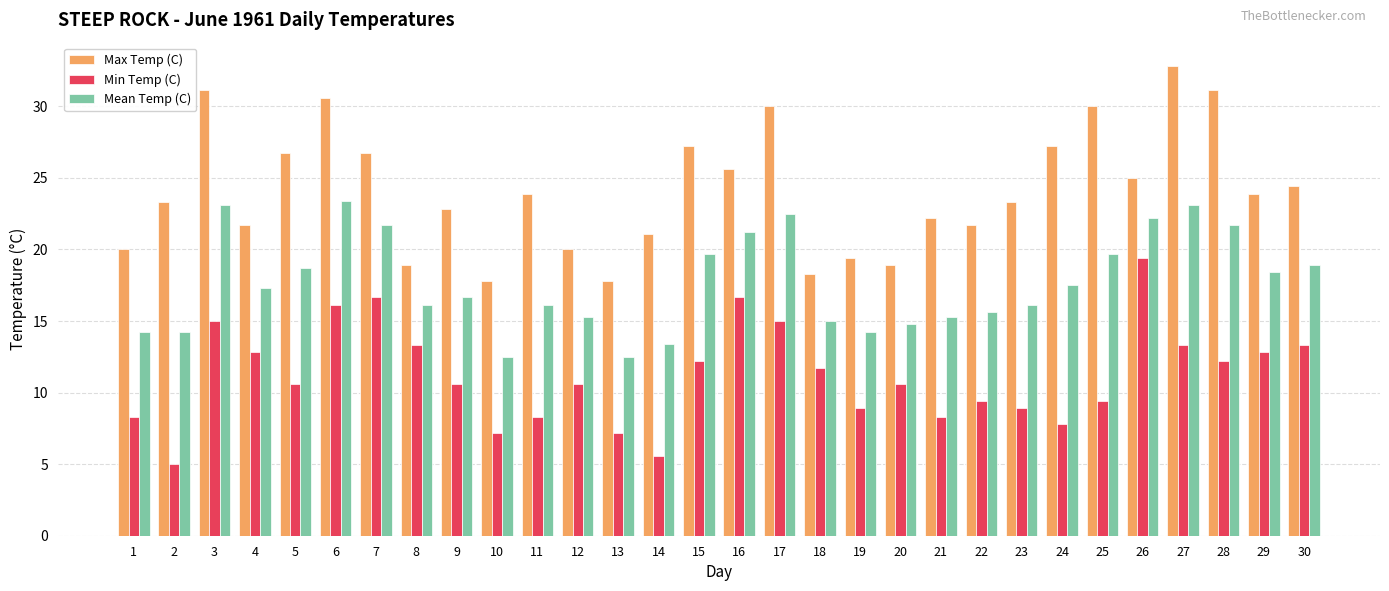

Which label corresponds to the largest value in the chart?

27